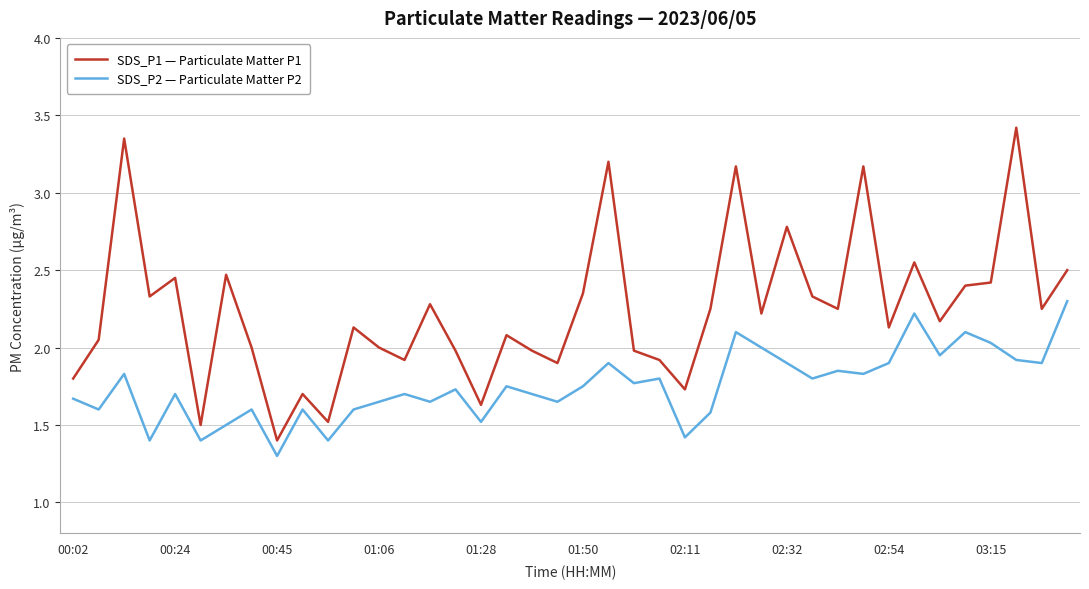

What is the lowest value of the SDS_P1 — Particulate Matter P1 series?

1.4